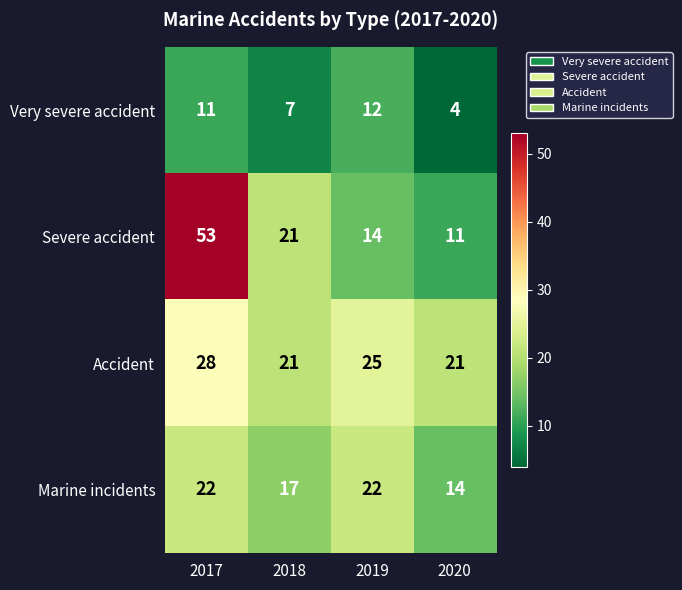

Reading right to left, transcribe all the data shown in this chart.

Very severe accident: 4	12	7	11
Severe accident: 11	14	21	53
Accident: 21	25	21	28
Marine incidents: 14	22	17	22